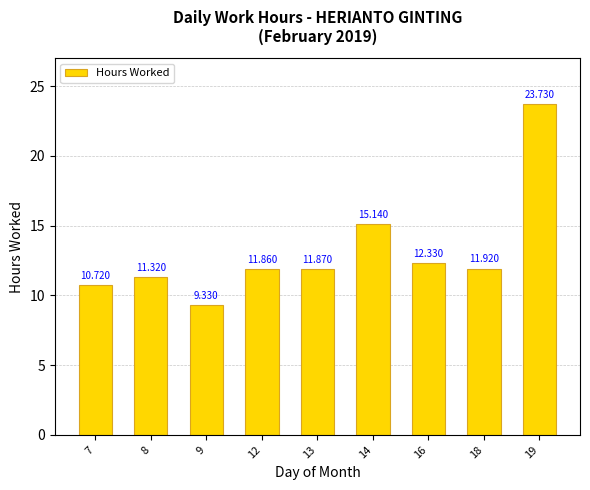

Count the number of categories in the chart.

9